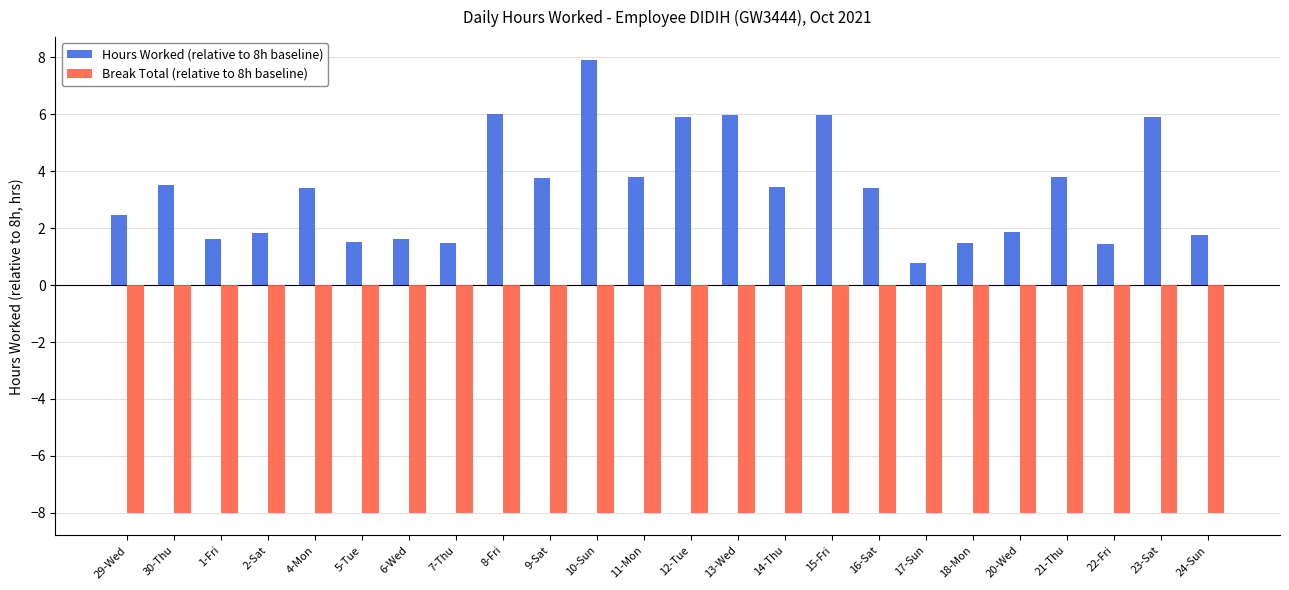

Is the value of Break Total (relative to 8h baseline) at 22-Fri greater than the value of Hours Worked (relative to 8h baseline) at 13-Wed?

No